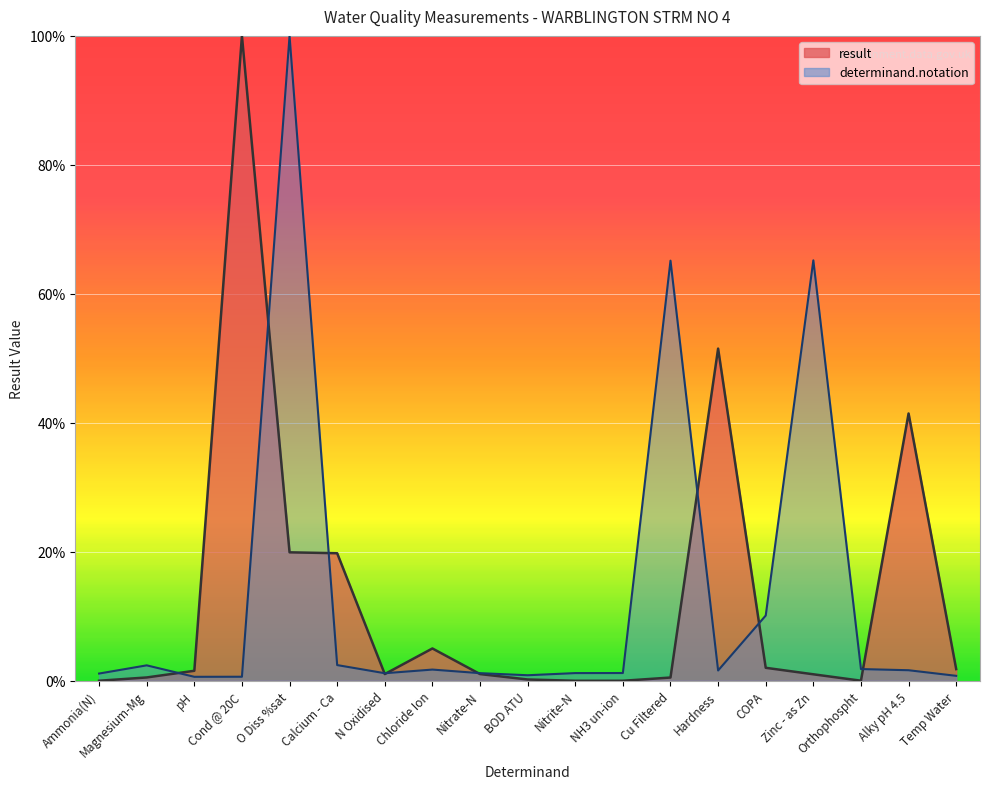

Is the value of determinand.notation at BOD ATU greater than the value of result at O Diss %sat?

No